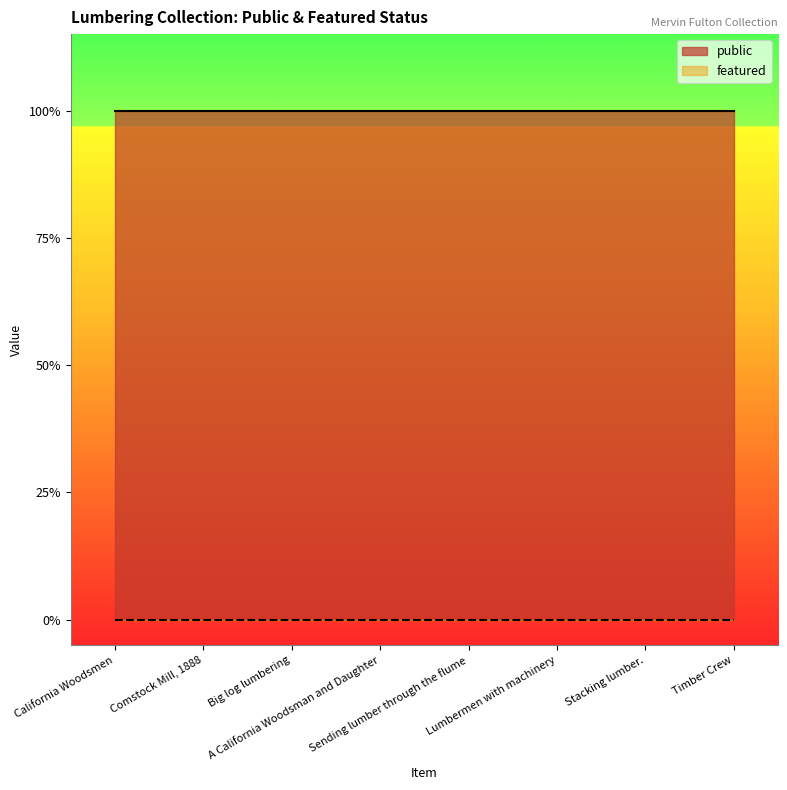

Reading left to right, what are all the values shown in this chart?

public: 1	1	1	1	1	1	1	1
featured: 0	0	0	0	0	0	0	0